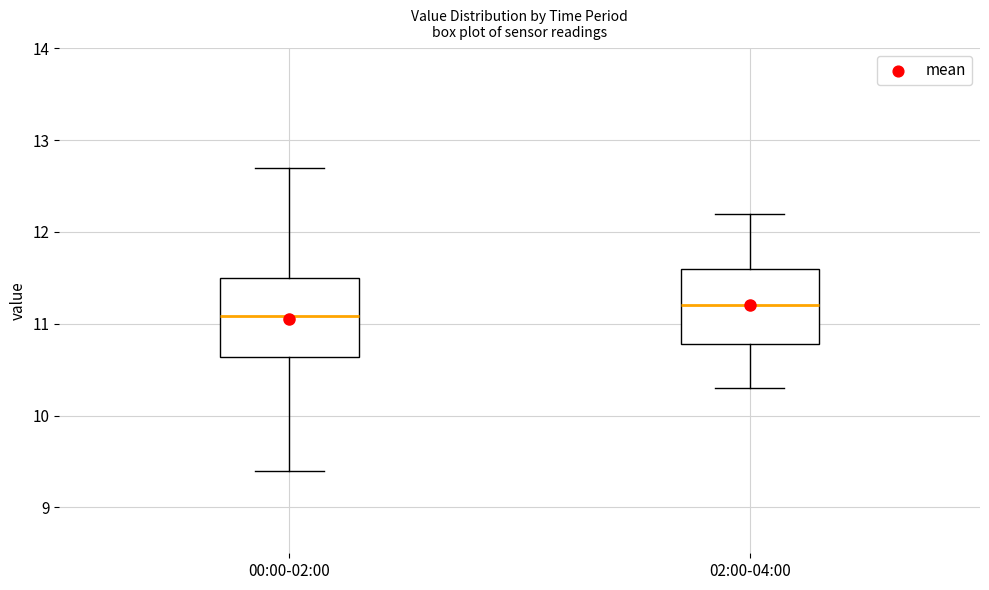

Which box's median line is the lowest?

00:00-02:00